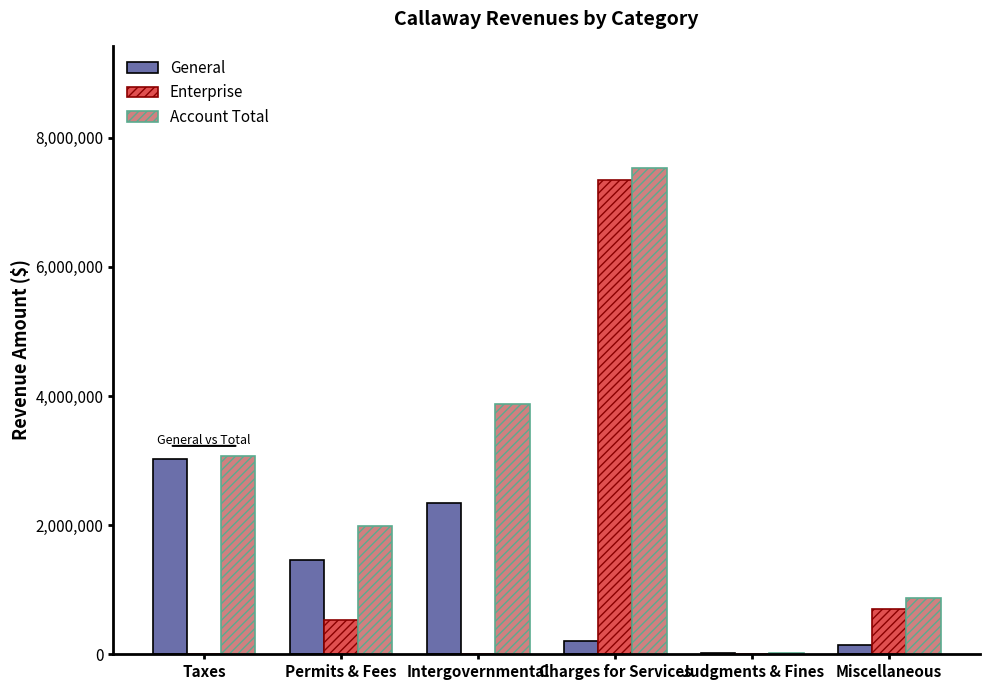

Count the number of data series in this chart.

3